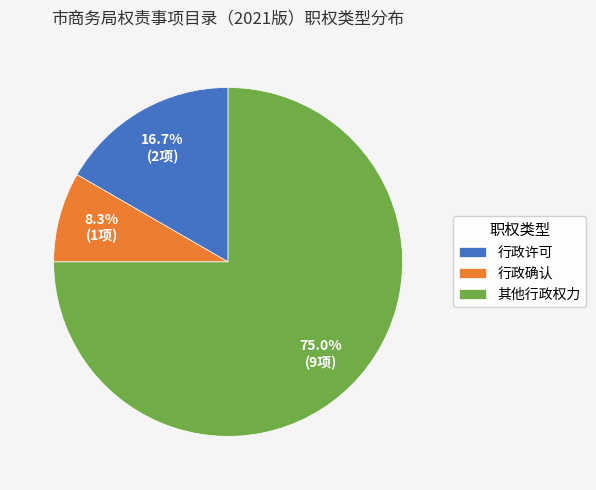

True or false: 行政许可 accounts for 30% of the total.

False